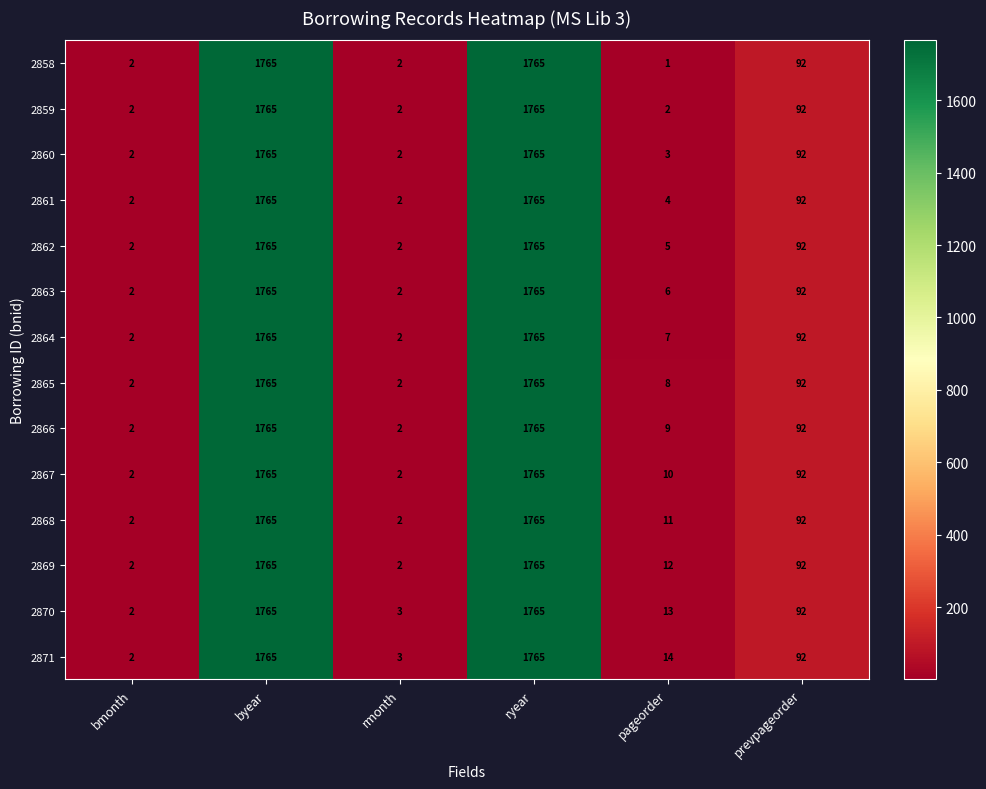

The value of 2860 at byear is 1765. True or false?

True